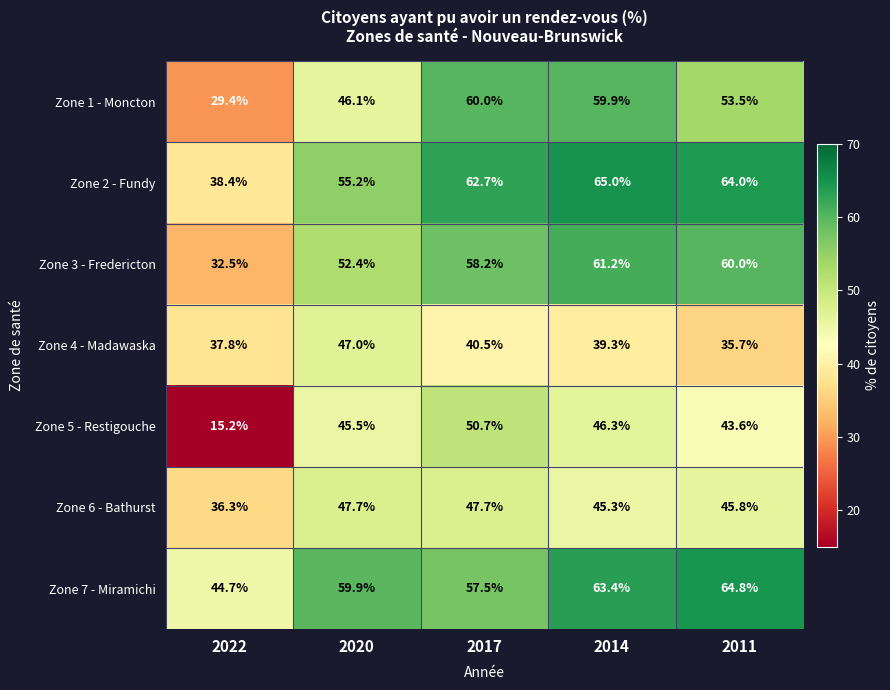

Where does the Zone 4 - Madawaska series first go above 39?

2020